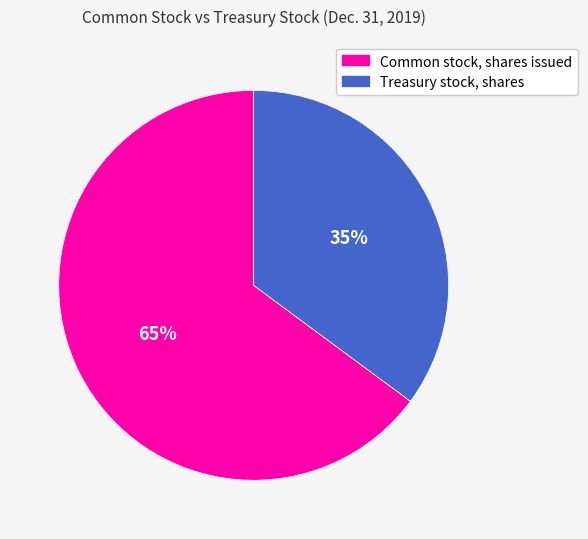

True or false: Common stock, shares issued accounts for 75% of the total.

False